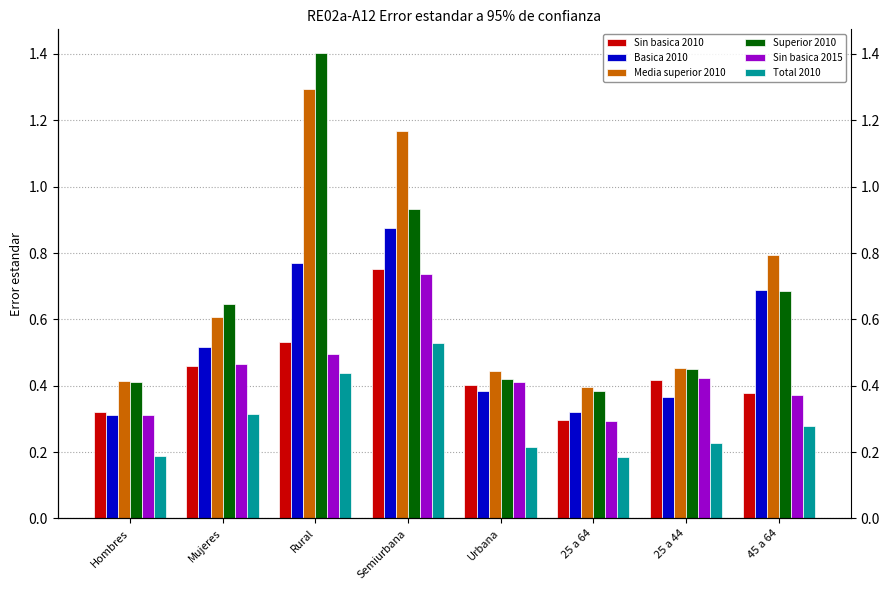

Between 45 a 64 and Semiurbana, which is larger?

Semiurbana